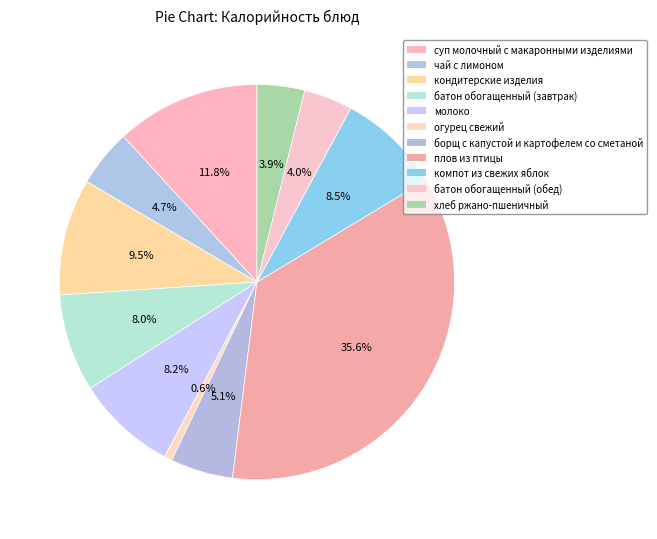

What is the largest slice in the pie chart?

плов из птицы